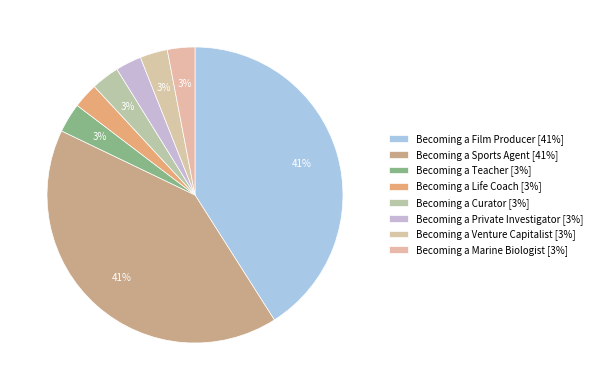

Which has a higher value, Becoming a Venture Capitalist or Becoming a Marine Biologist?

Becoming a Venture Capitalist